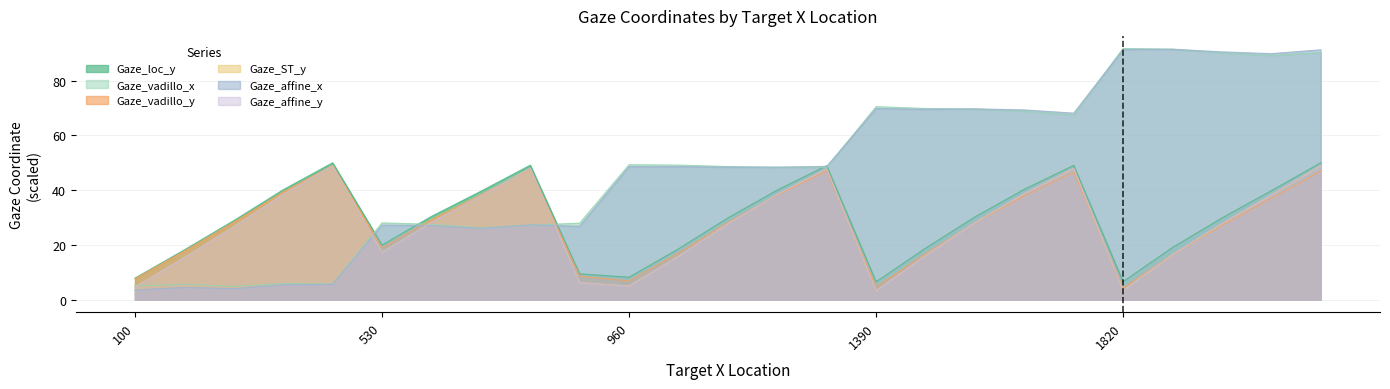

How many lines are shown in the chart?

6